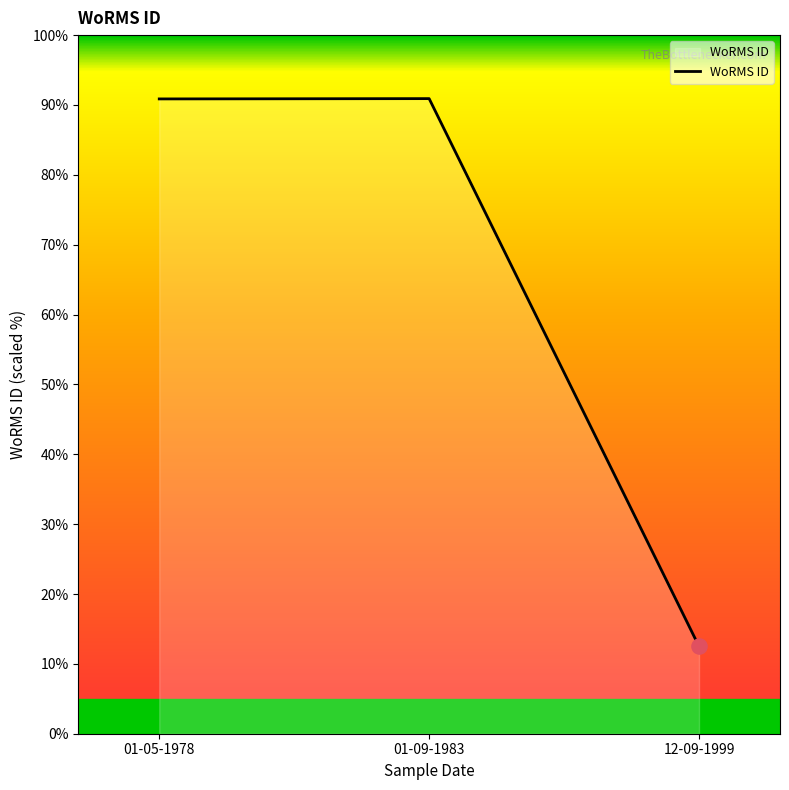

What is the change in value from 01-09-1983 to 12-09-1999?

-78.4